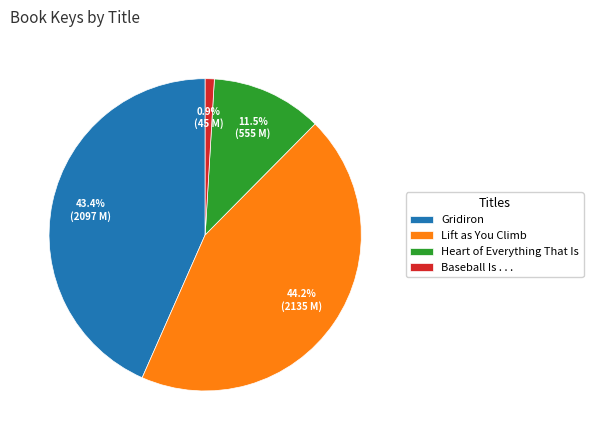

How many segments does this pie chart have?

4